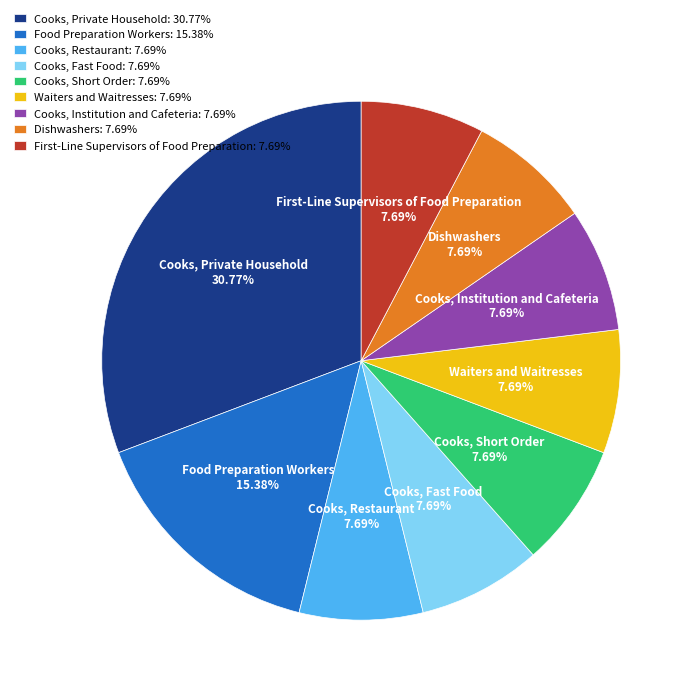

True or false: Food Preparation Workers accounts for 15% of the total.

True